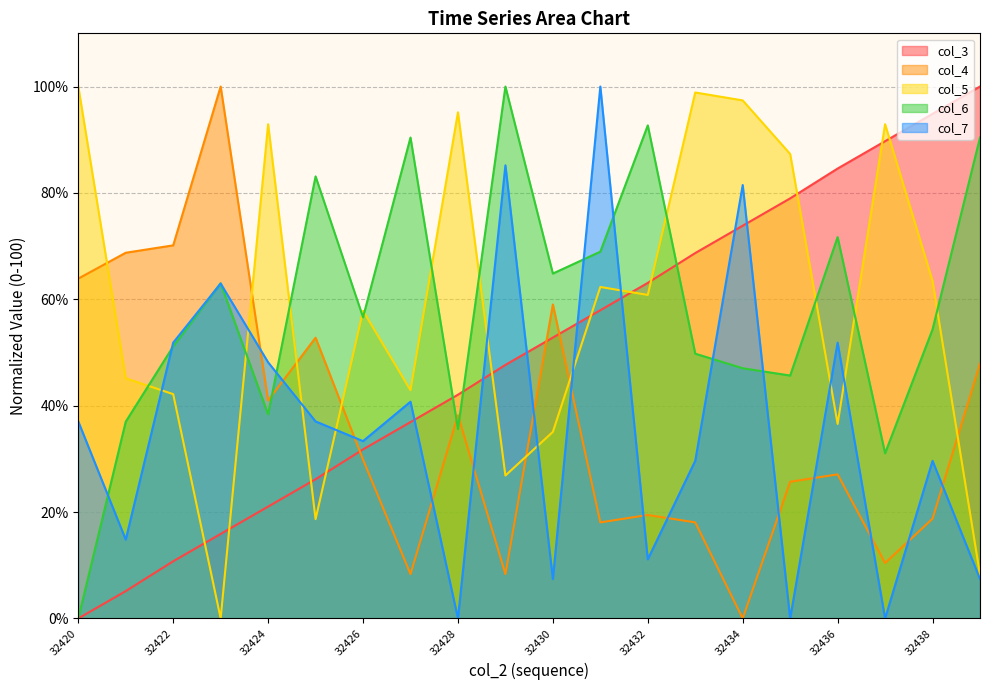

Where is the first local maximum for col_7?

32423